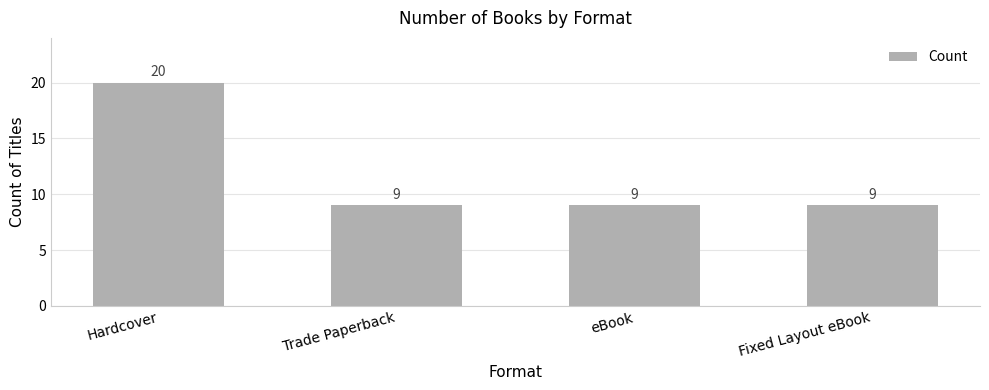

What is the sum of the values at Hardcover and eBook?

29